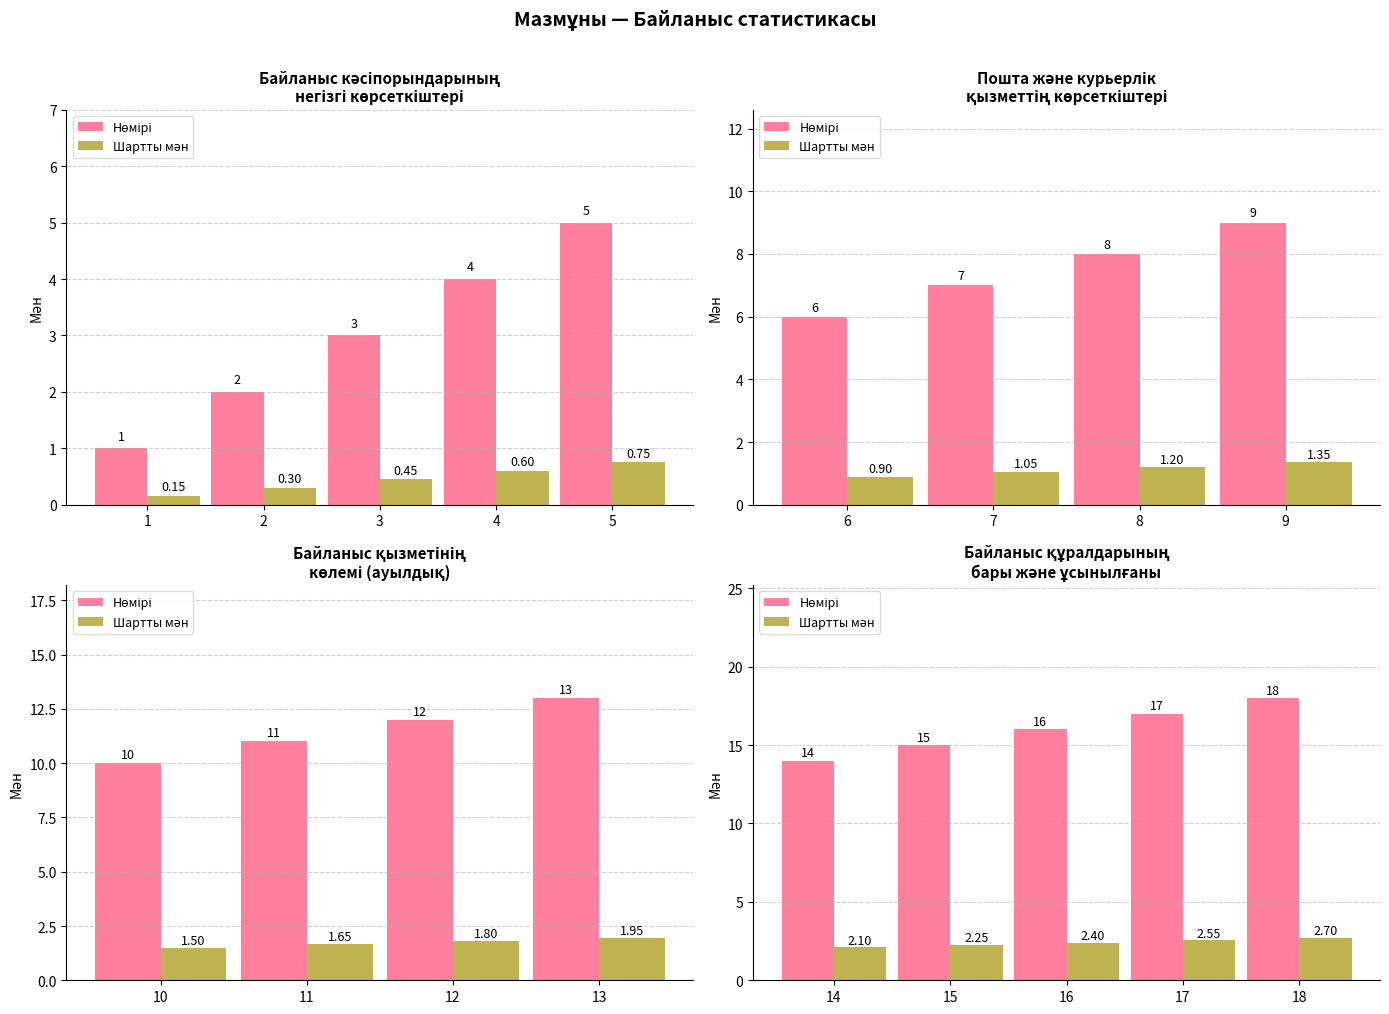

List the series in order of their peak value, lowest first.

Шартты мән, Нөмірі